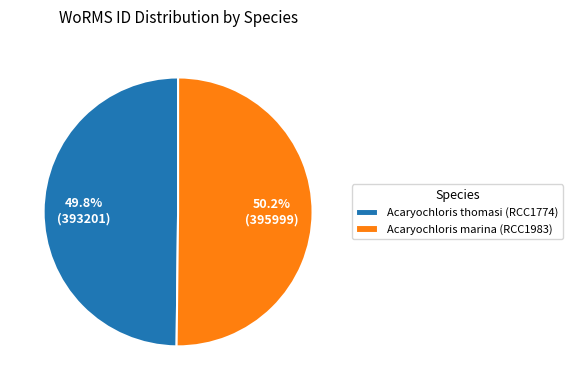

Count the number of slices in the pie.

2